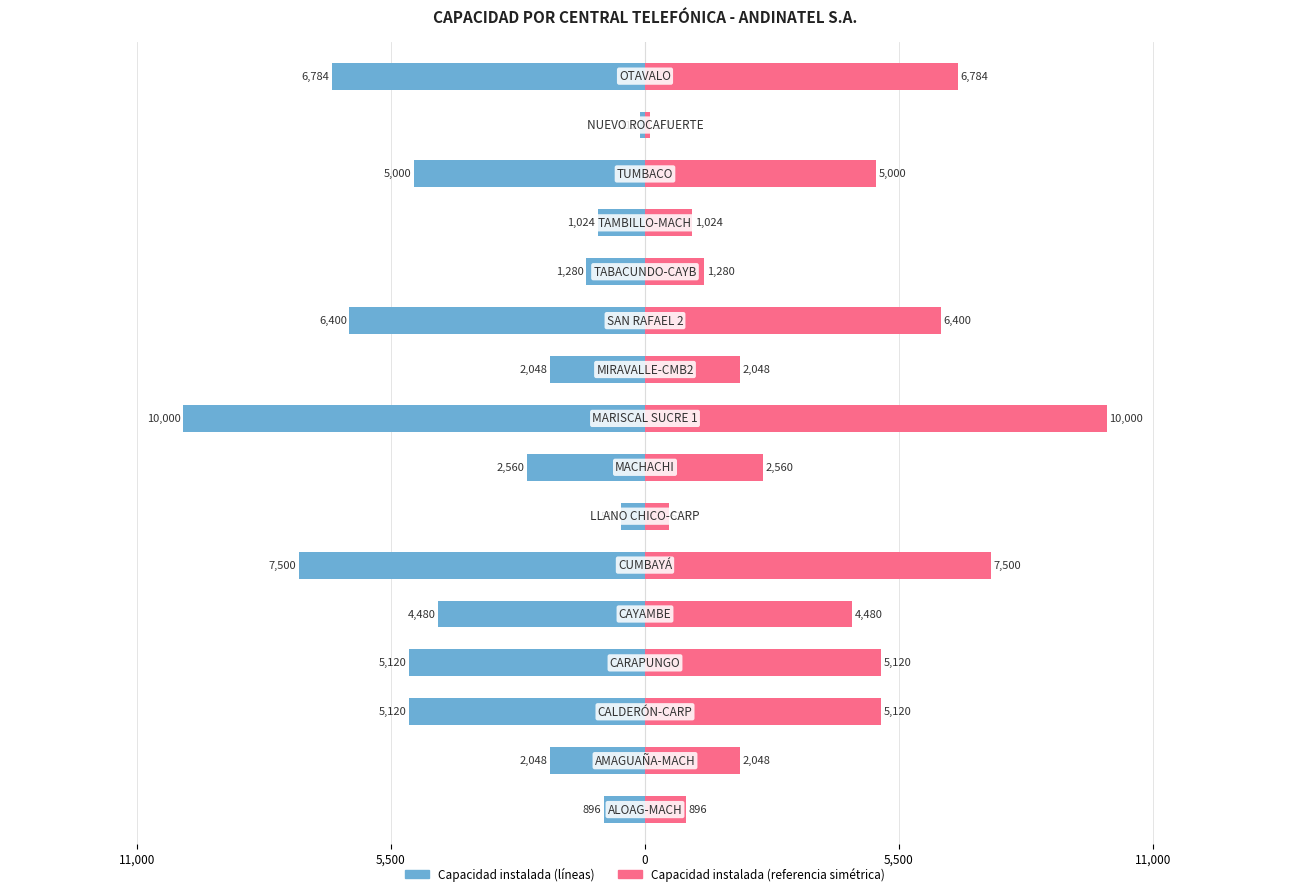

Is it true that Capacidad (referencia) equals 584 at 9?

False